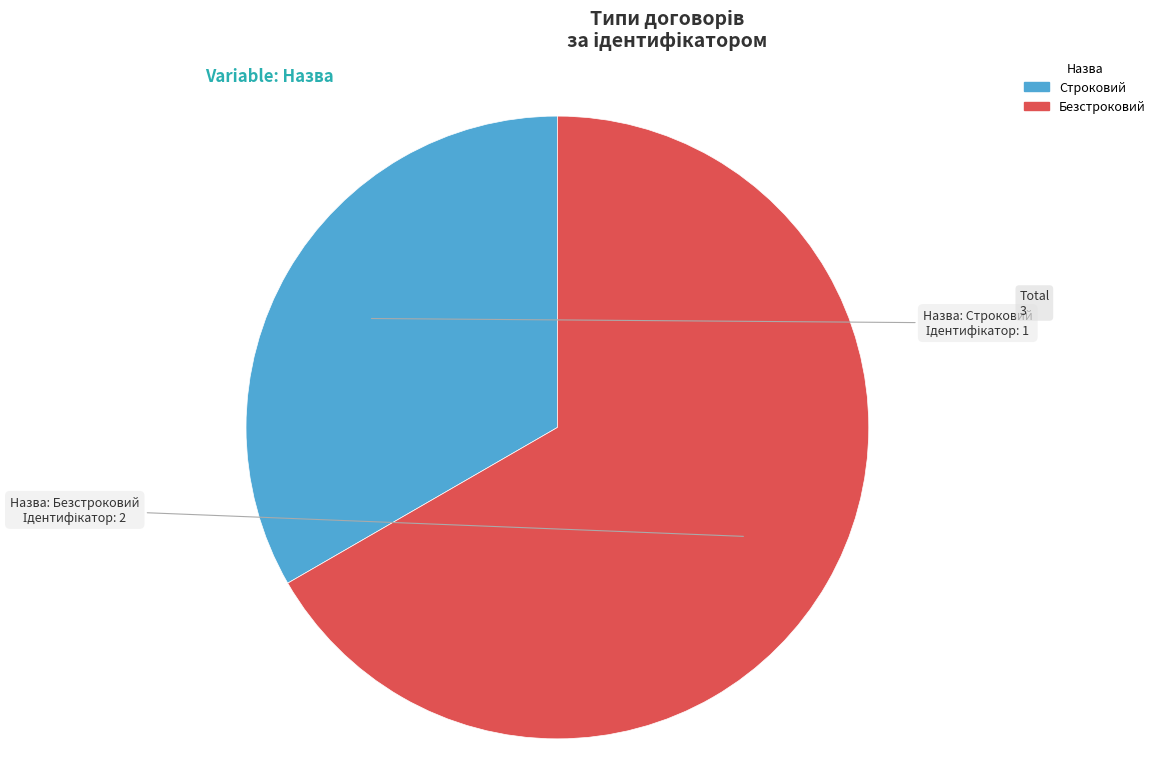

Between Безстроковий and Строковий, which is larger?

Безстроковий